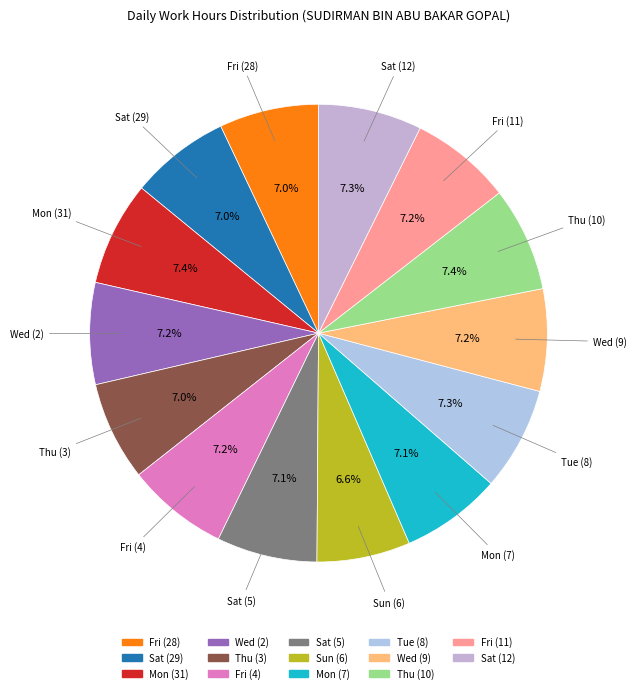

Which category has the biggest portion of the pie?

Thu (10)